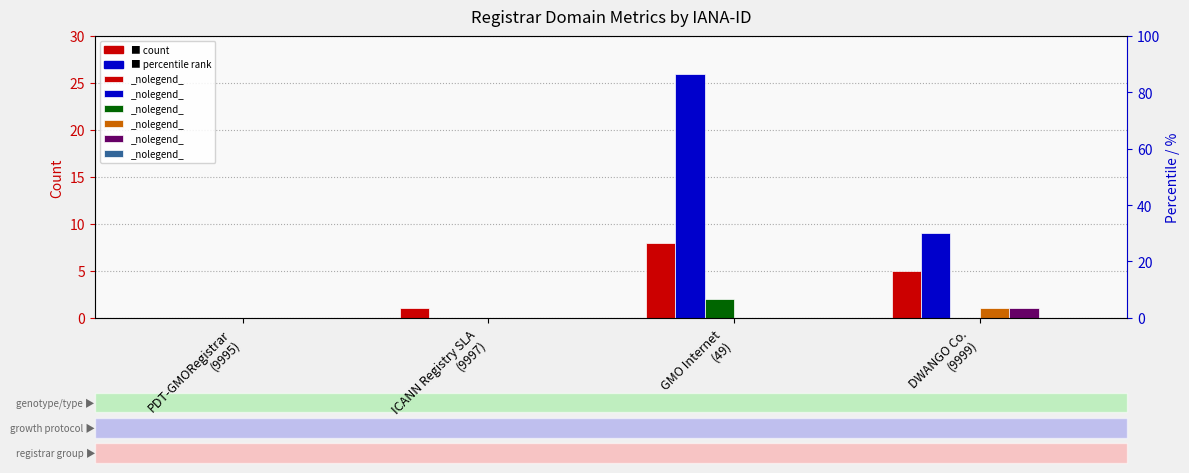

What position from the right is GMO Internet
(49)?

2